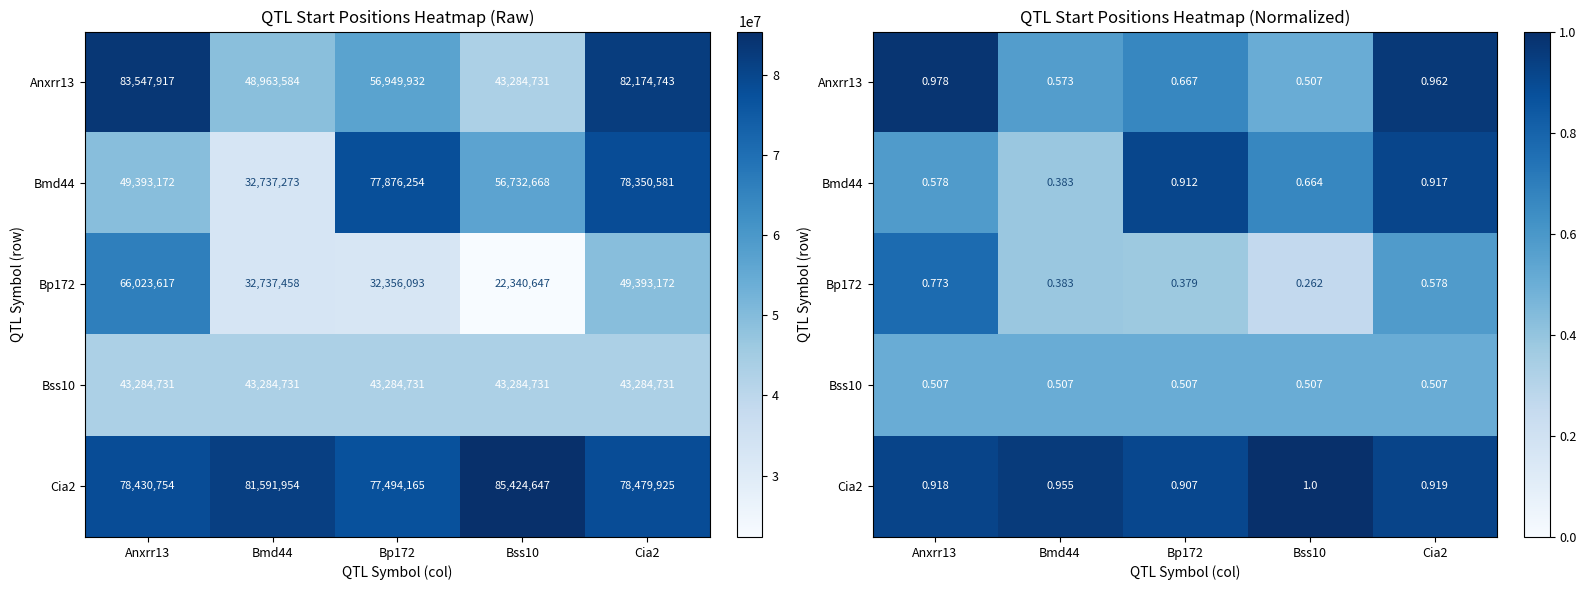

At which category is the sum across all series the highest?

Cia2